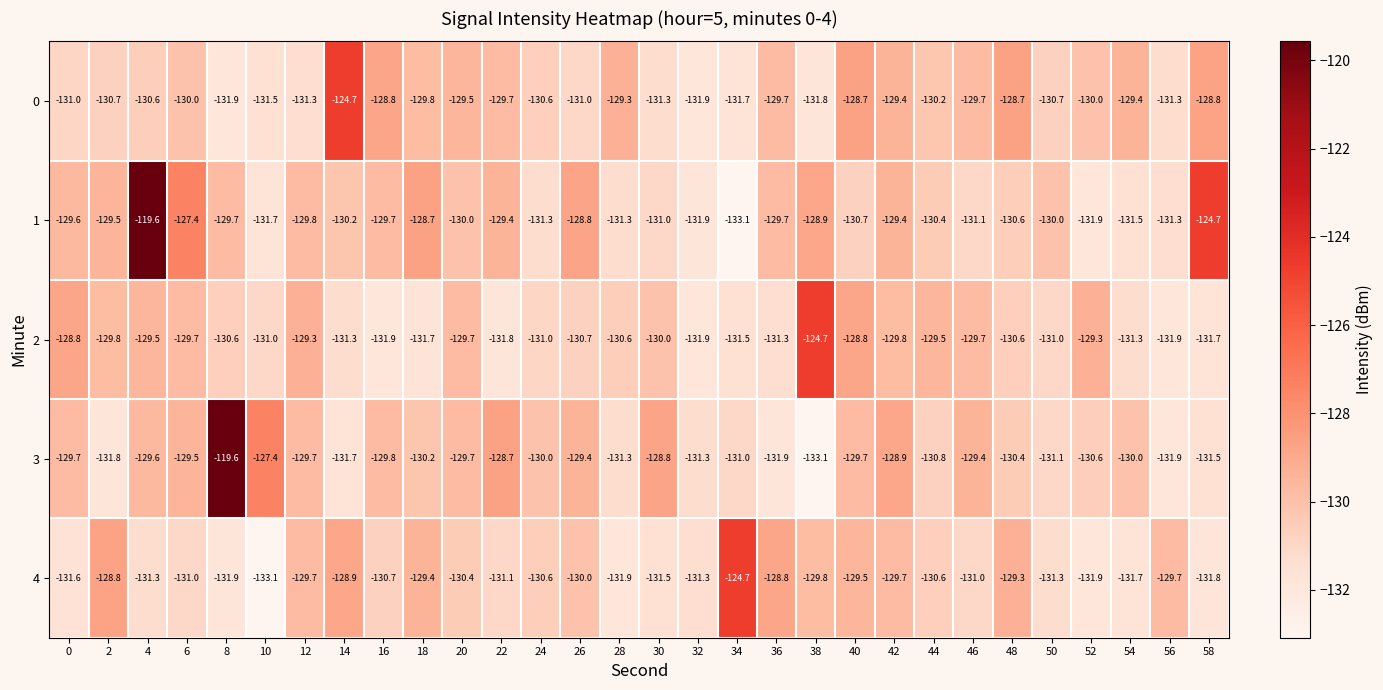

The 4 series shows -210.4 at 8. True or false?

False